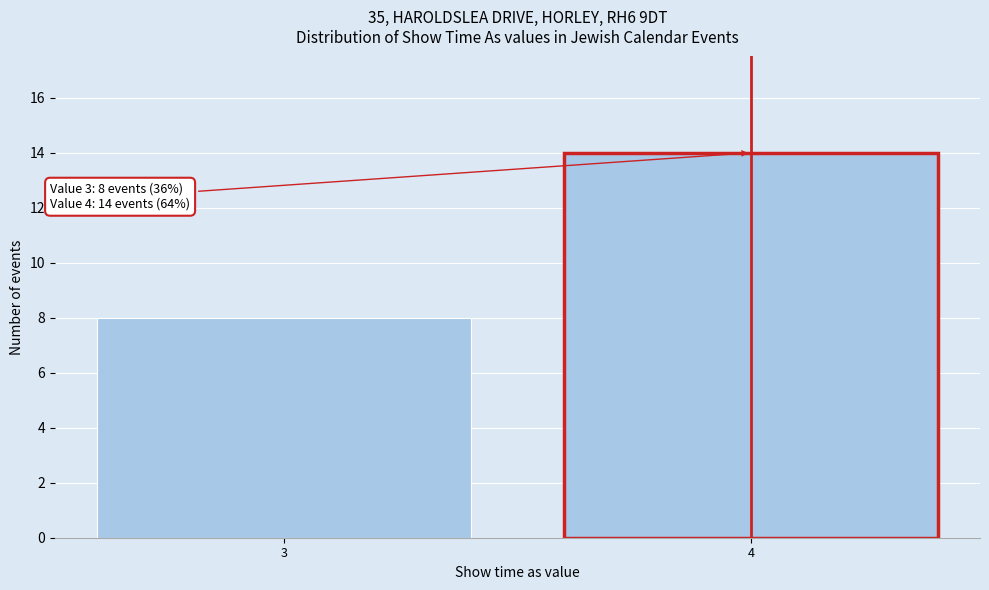

Reading right to left, transcribe all the data shown in this chart.

4=14	3=8